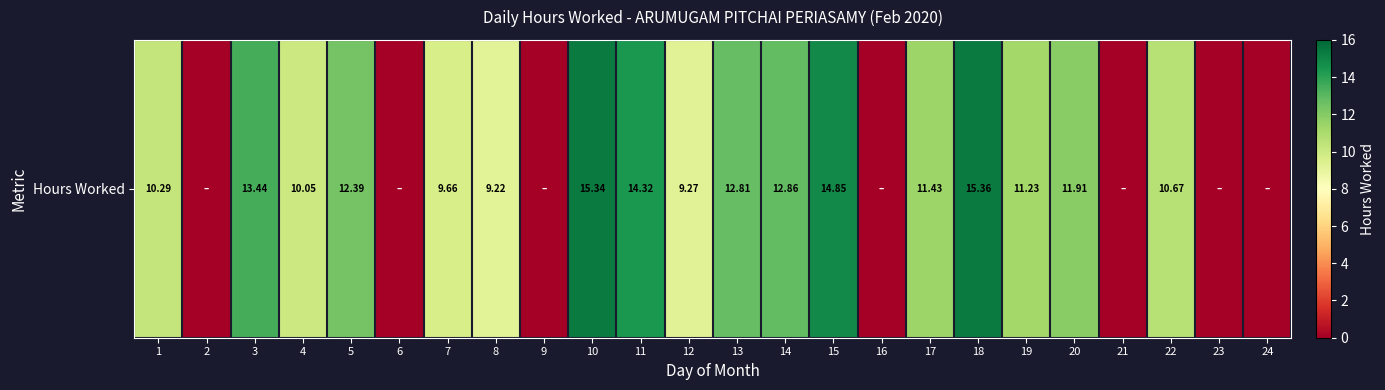

How many values are above zero?

17